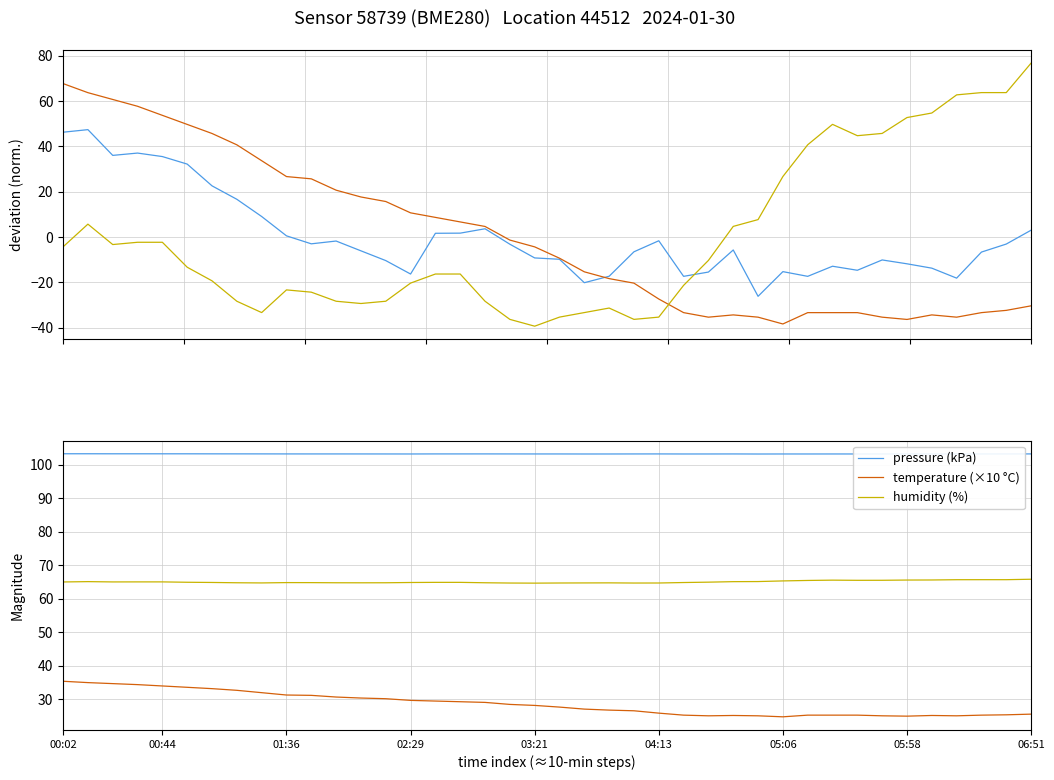

The value of temperature (×10 °C) at 00:02 is 35.4. True or false?

True